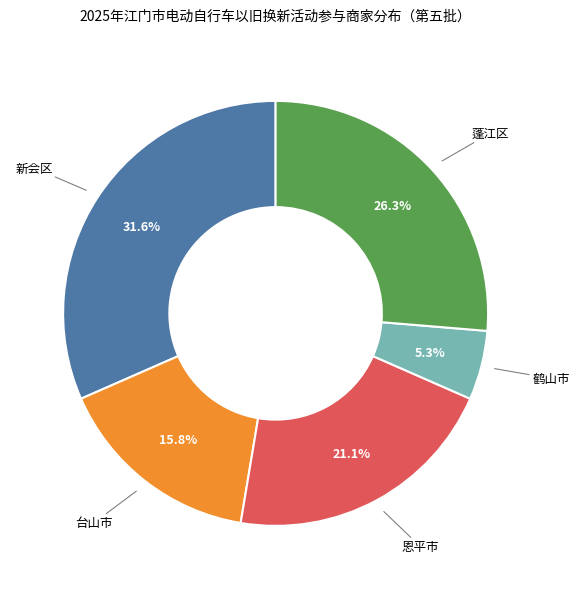

Is there a majority slice in this chart?

No